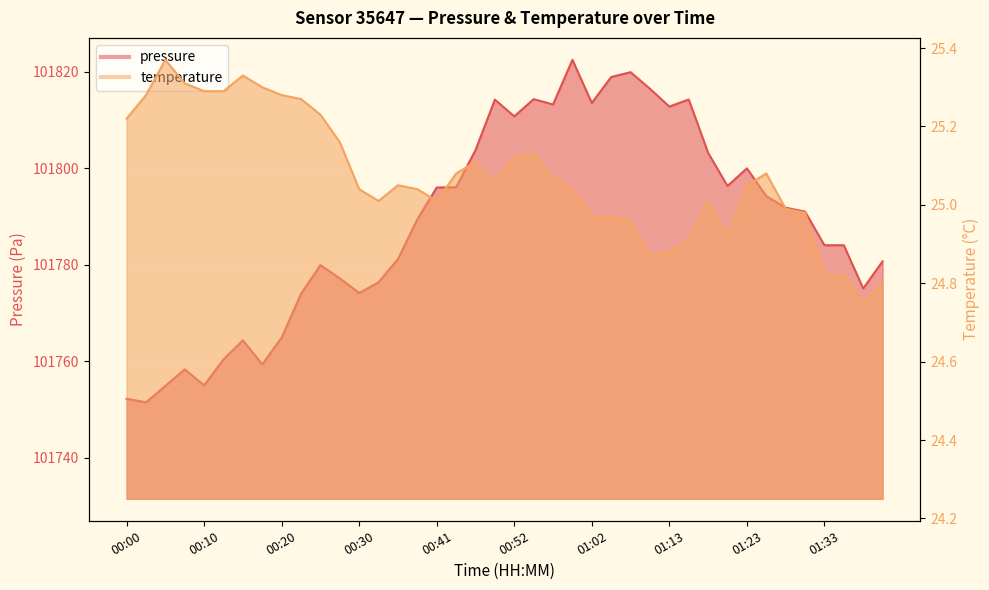

Where is temperature nearest to the value 25?

00:33